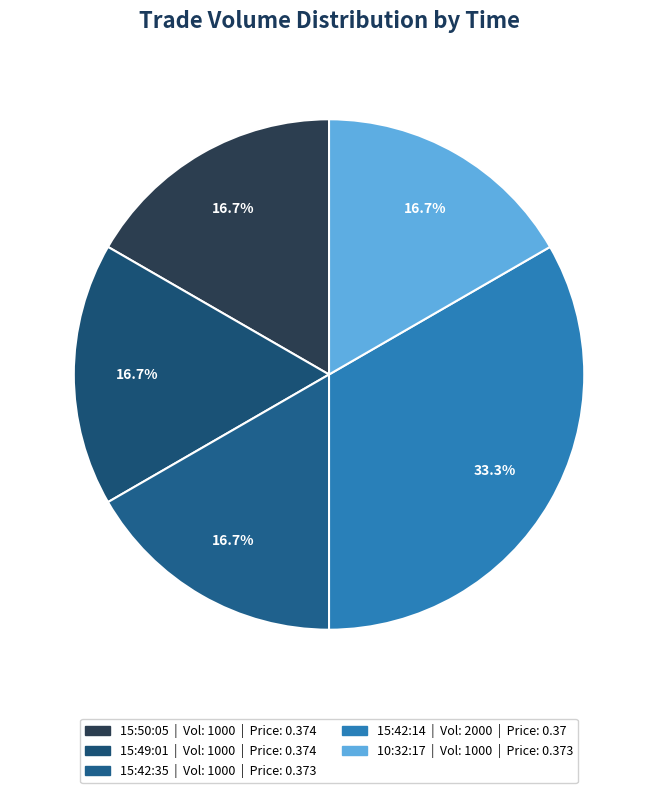

Which slice is the largest?

15:42:14